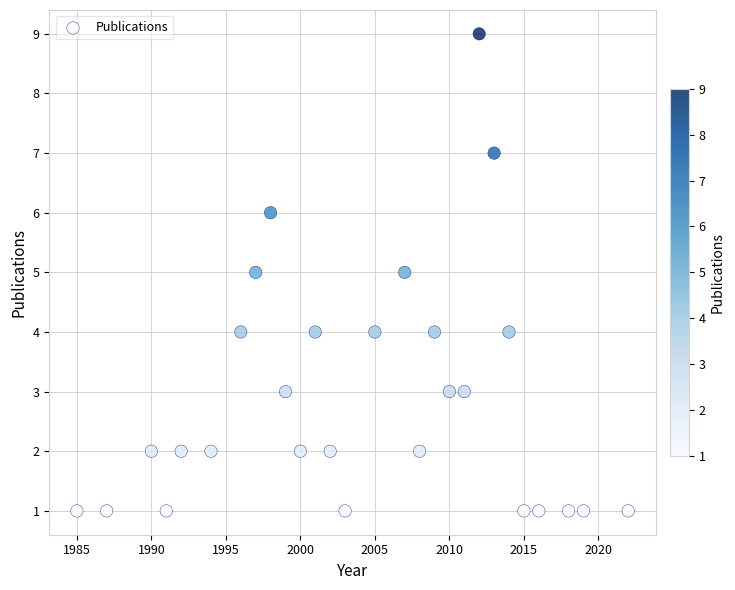

What is the range of Y values (max minus min)?

8